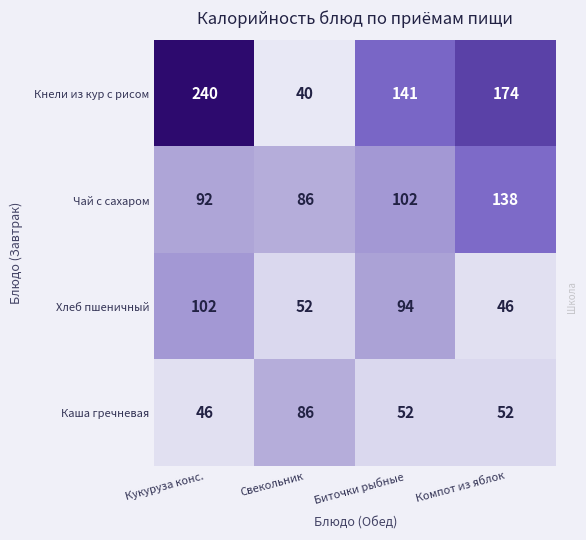

Which series has the largest total across all categories?

Кнели из кур с рисом